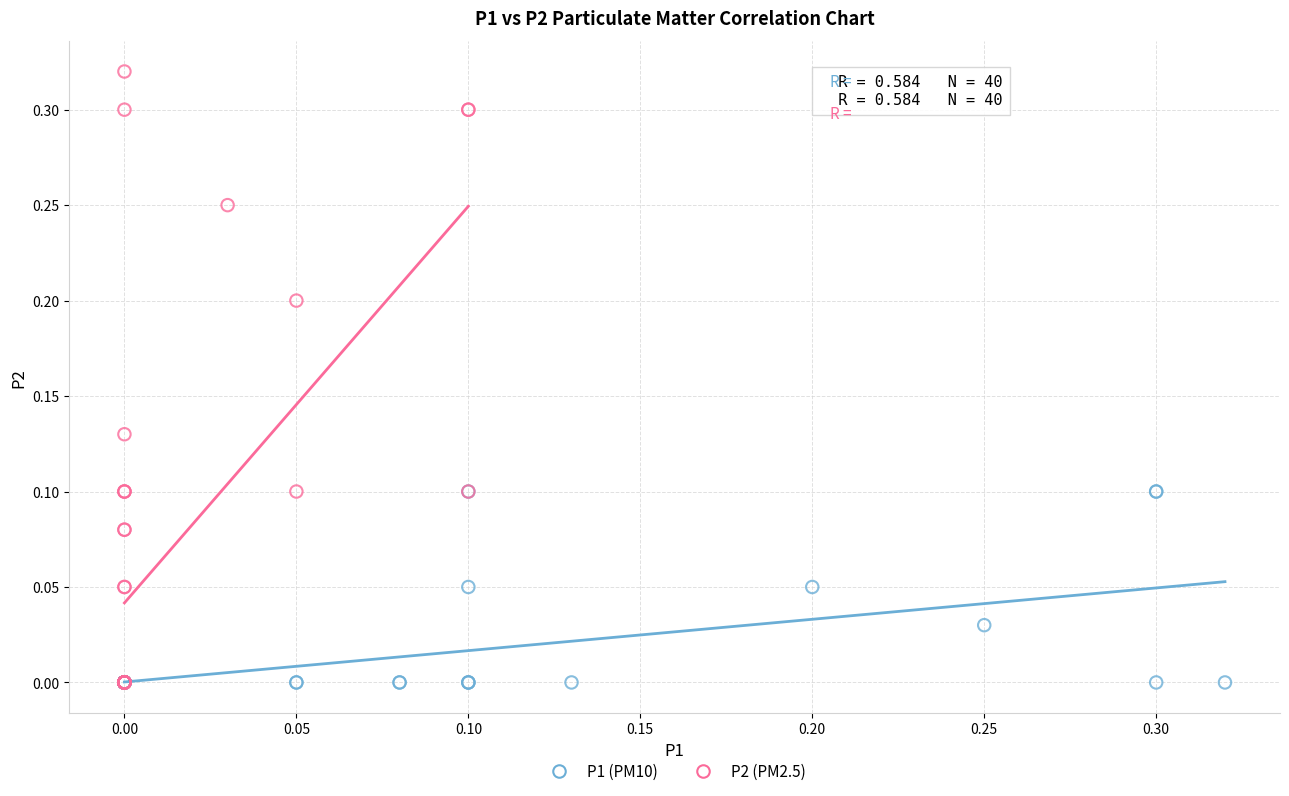

Which series contains the highest Y value?

P2 (PM2.5)